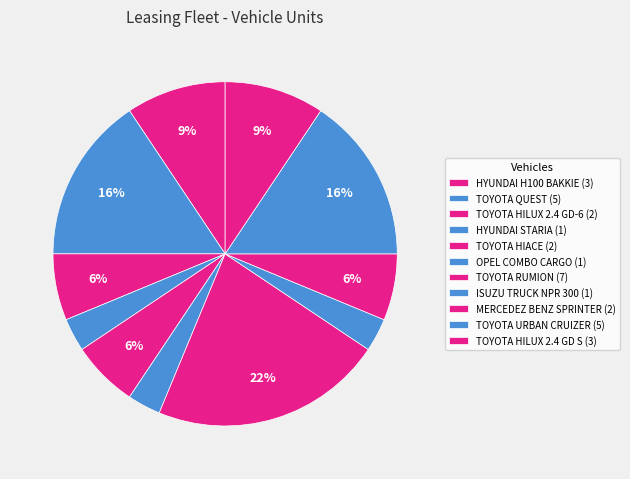

How many segments does this pie chart have?

11